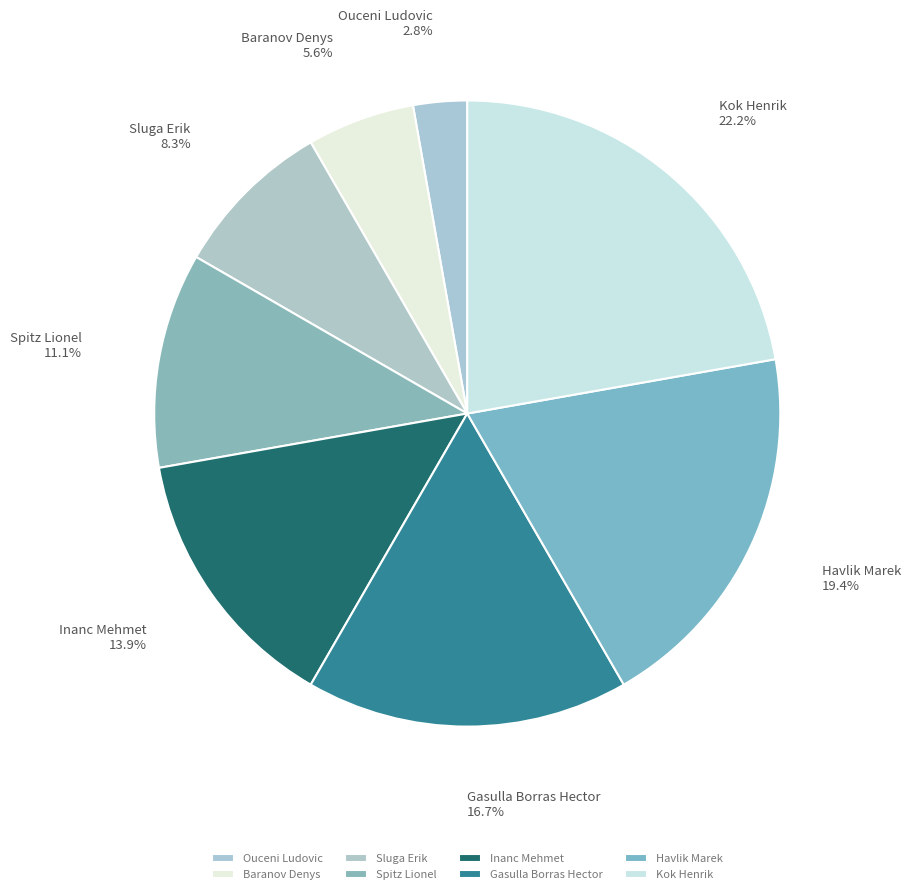

To the nearest percent, what is the combined percentage of Ouceni Ludovic and Baranov Denys?

8%